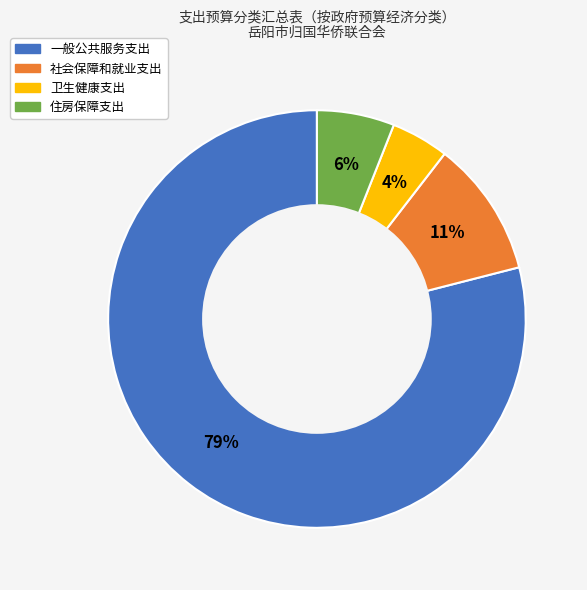

How many slices are in this pie chart?

4